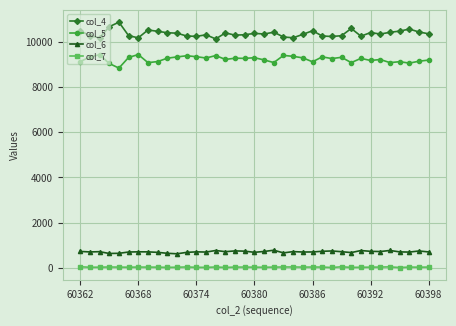

Rank the series by their maximum value, from highest to lowest.

col_4, col_5, col_6, col_7